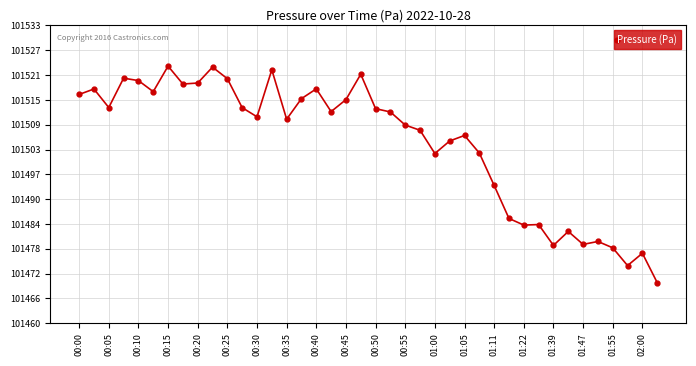

How many categories are shown in the chart?

40